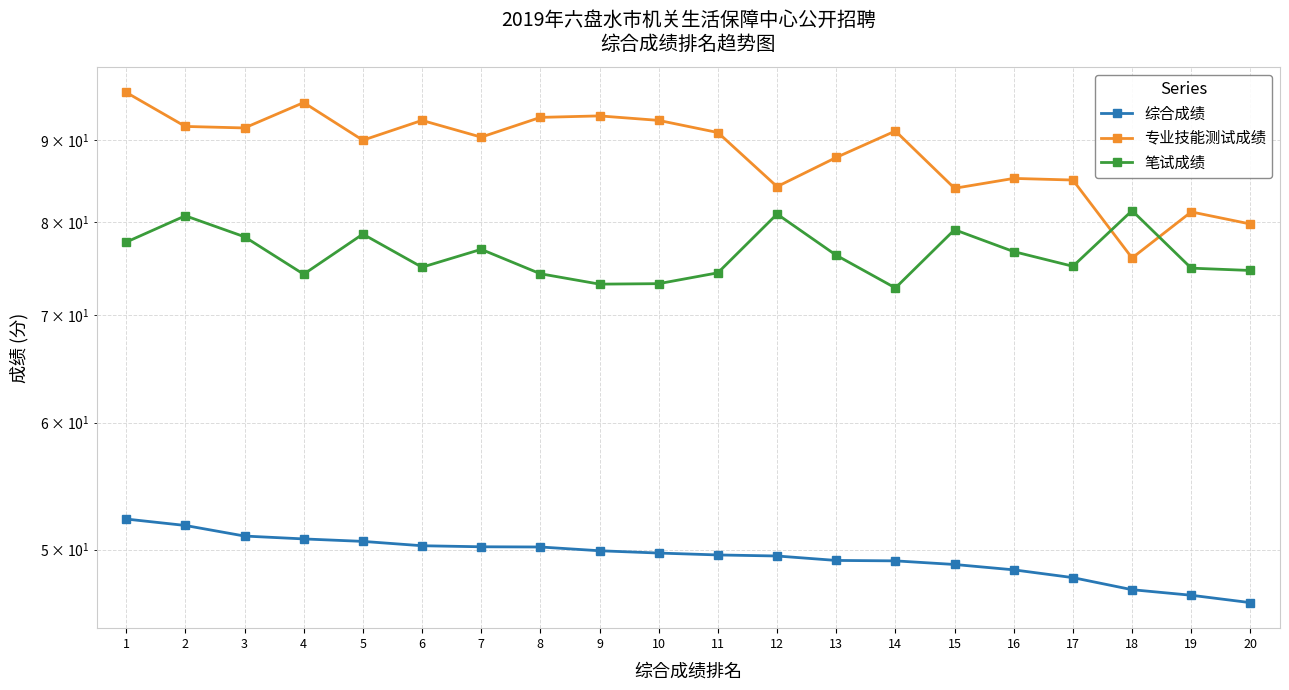

At which label does 综合成绩 reach its minimum?

20